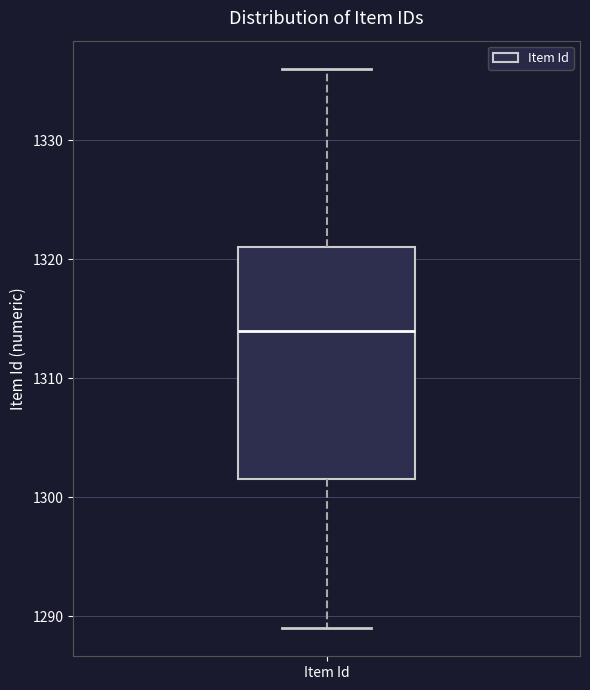

Read this box plot against the y-axis: the position of the median line, the range covered by the box, and the ends of both whiskers. The values are not printed on the chart, so give them approximately, as read against the axis.

median 1314, box 1302 to 1321, whiskers 1289 to 1336